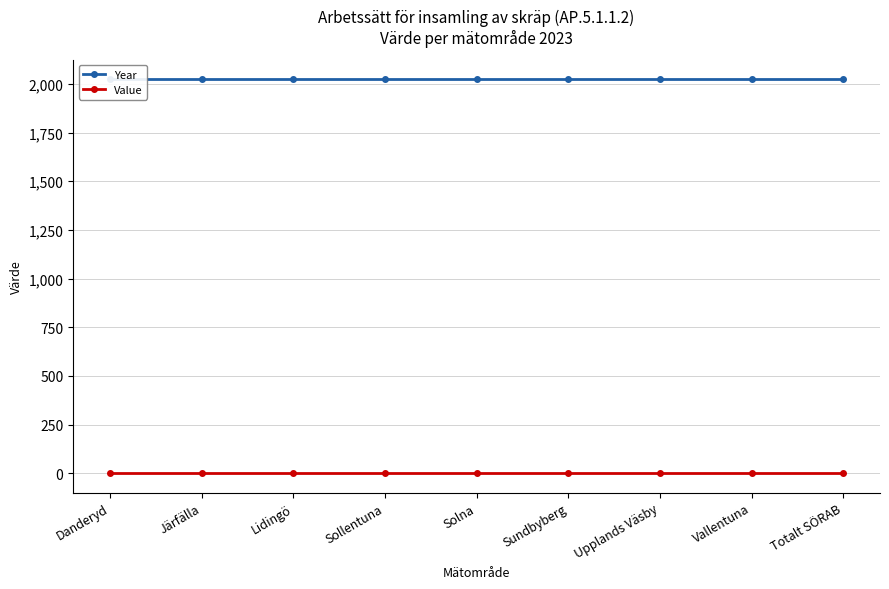

At how many categories does at least one series exceed 1690?

9